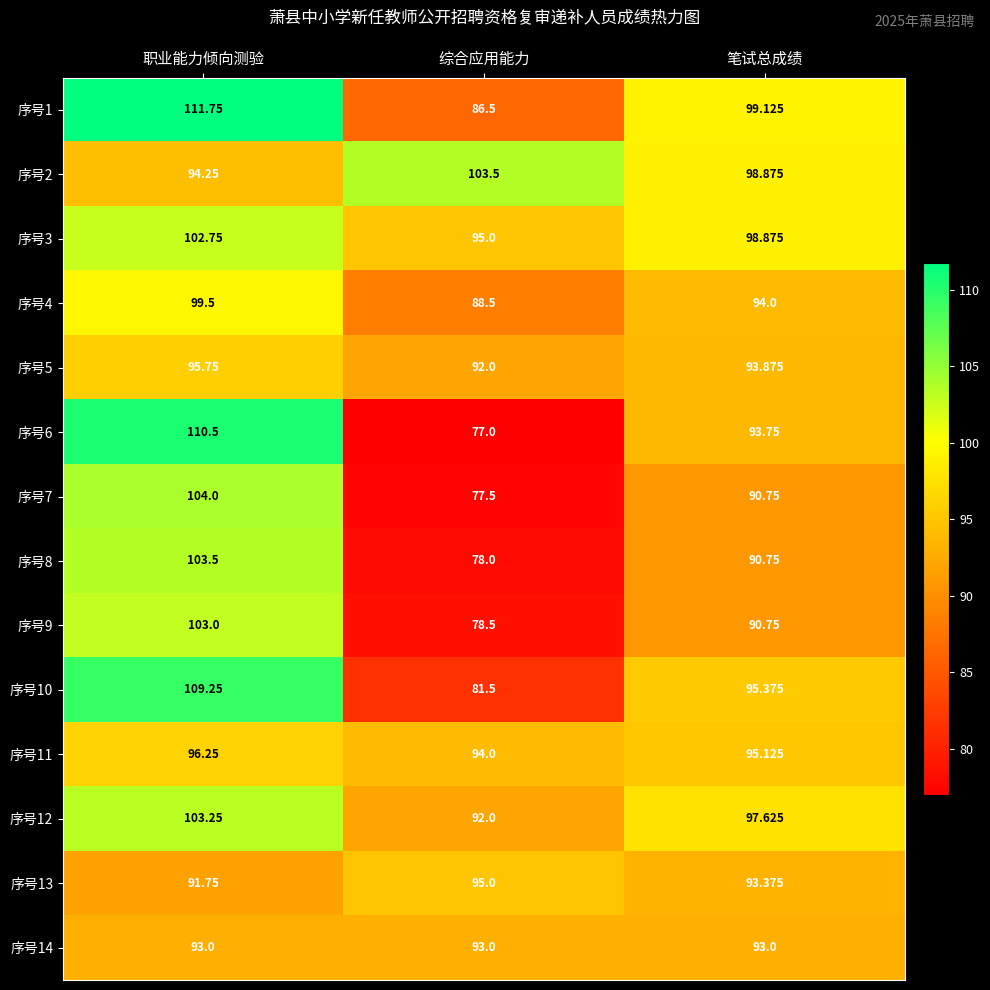

Which category has the highest value across all series?

职业能力倾向测验